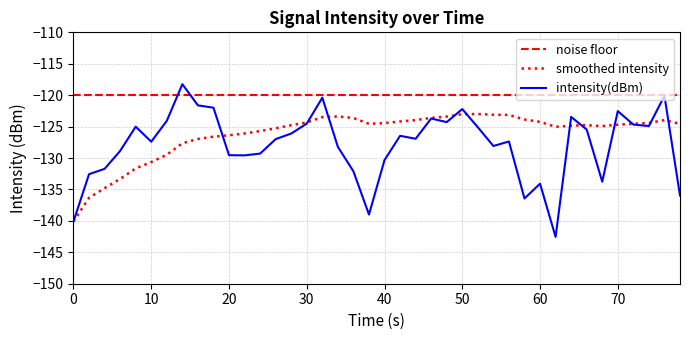

Which series has the largest total across all categories?

noise floor